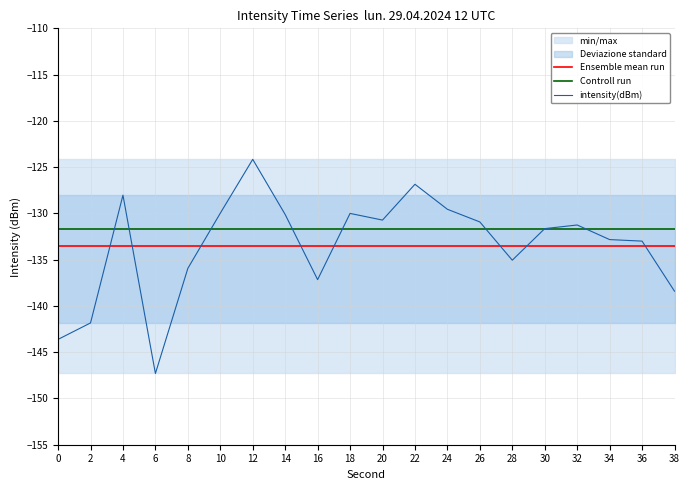

Which series has the largest range (max minus min)?

intensity(dBm)